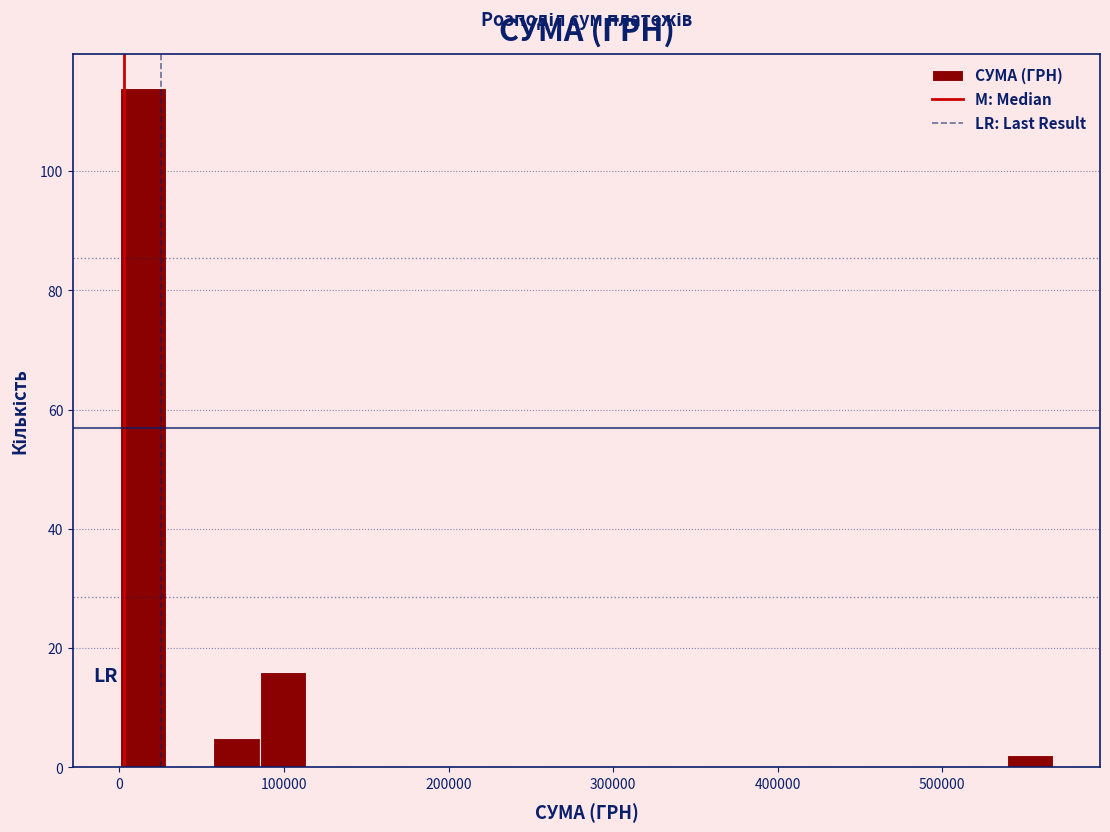

Around what value on the x-axis is the tallest bar? Give the approximate position of its centre, as read against the axis.

10000